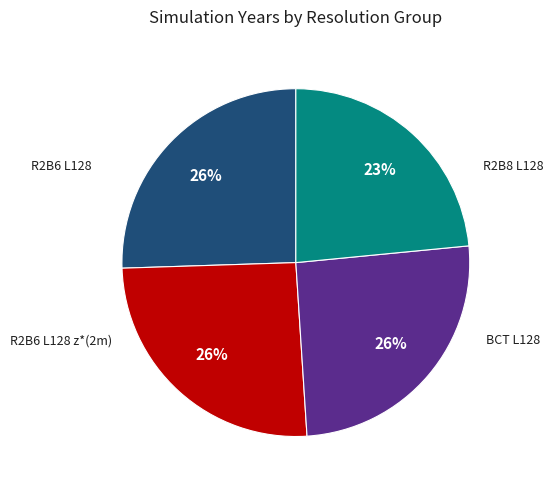

To the nearest percent, what is the average slice percentage?

25%